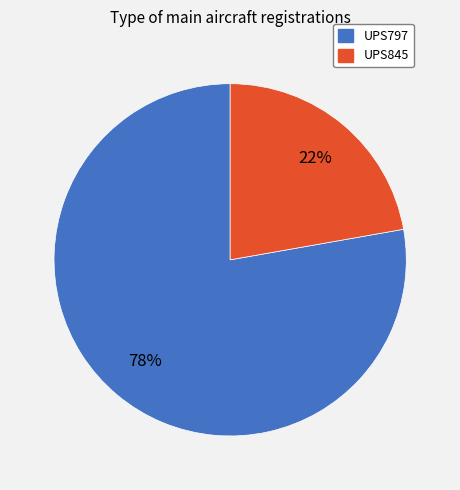

How many segments does this pie chart have?

2